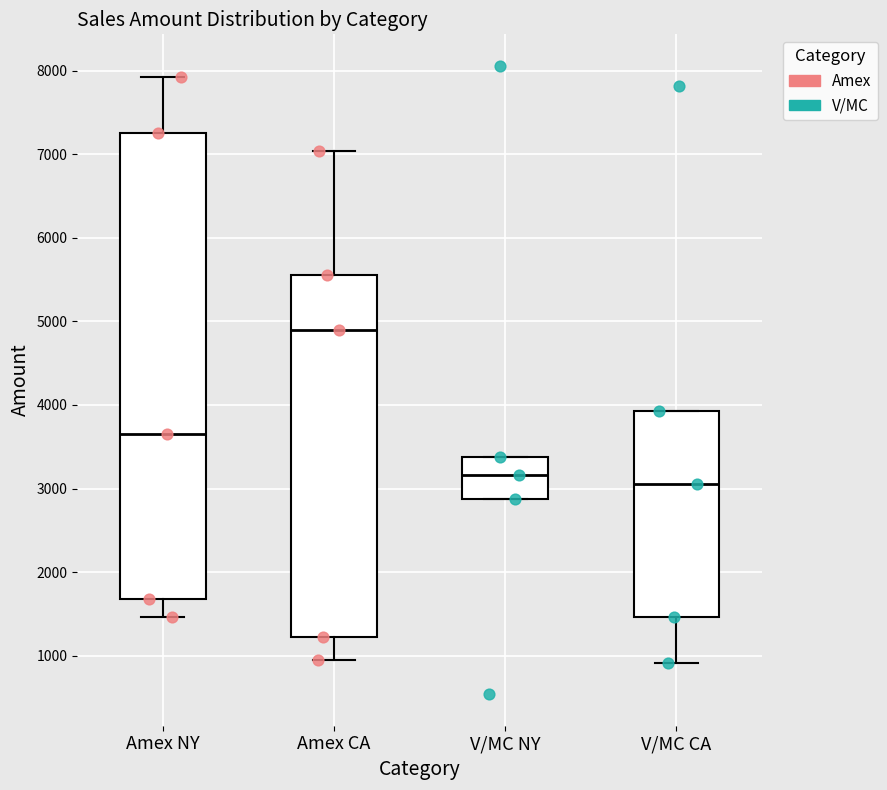

Reading left to right, transcribe this box plot: for each box, give where its median line is, the range the box spans, and where its two whiskers end, as read against the y-axis. The values are not printed on the chart, so give them approximately, as read against the axis.

Amex NY: median 3700, box 1700 to 7300, whiskers 1500 to 7900
Amex CA: median 4900, box 1200 to 5600, whiskers 1000 to 7000
V/MC NY: median 3200, box 2900 to 3400, whiskers 2900 to 3400
V/MC CA: median 3100, box 1500 to 3900, whiskers 900 to 3900